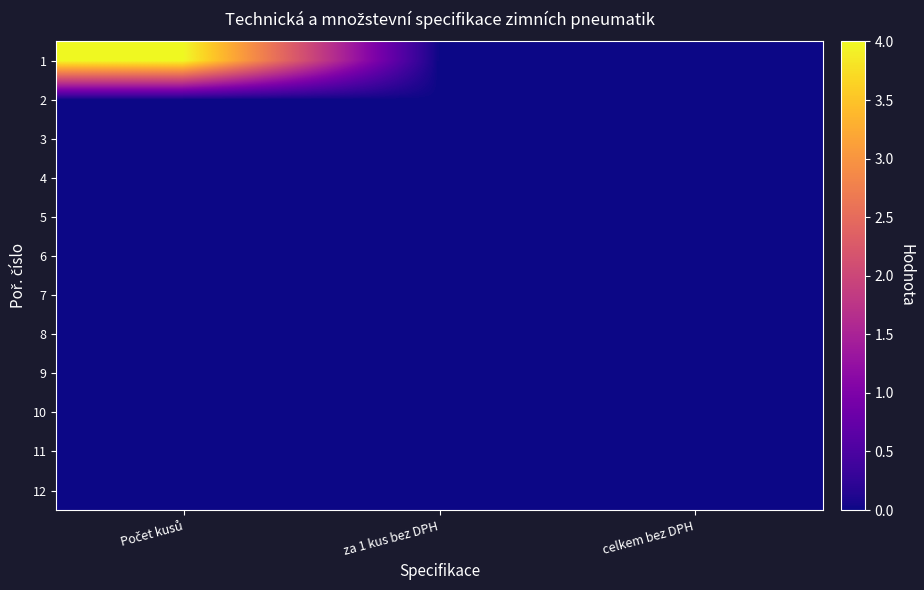

Reading right to left, list all the values displayed in this chart.

1: celkem bez DPH=0	za 1 kus bez DPH=0	Počet kusů=4
2: celkem bez DPH=0	za 1 kus bez DPH=0	Počet kusů=0
3: celkem bez DPH=0	za 1 kus bez DPH=0	Počet kusů=0
4: celkem bez DPH=0	za 1 kus bez DPH=0	Počet kusů=0
5: celkem bez DPH=0	za 1 kus bez DPH=0	Počet kusů=0
6: celkem bez DPH=0	za 1 kus bez DPH=0	Počet kusů=0
7: celkem bez DPH=0	za 1 kus bez DPH=0	Počet kusů=0
8: celkem bez DPH=0	za 1 kus bez DPH=0	Počet kusů=0
9: celkem bez DPH=0	za 1 kus bez DPH=0	Počet kusů=0
10: celkem bez DPH=0	za 1 kus bez DPH=0	Počet kusů=0
11: celkem bez DPH=0	za 1 kus bez DPH=0	Počet kusů=0
12: celkem bez DPH=0	za 1 kus bez DPH=0	Počet kusů=0